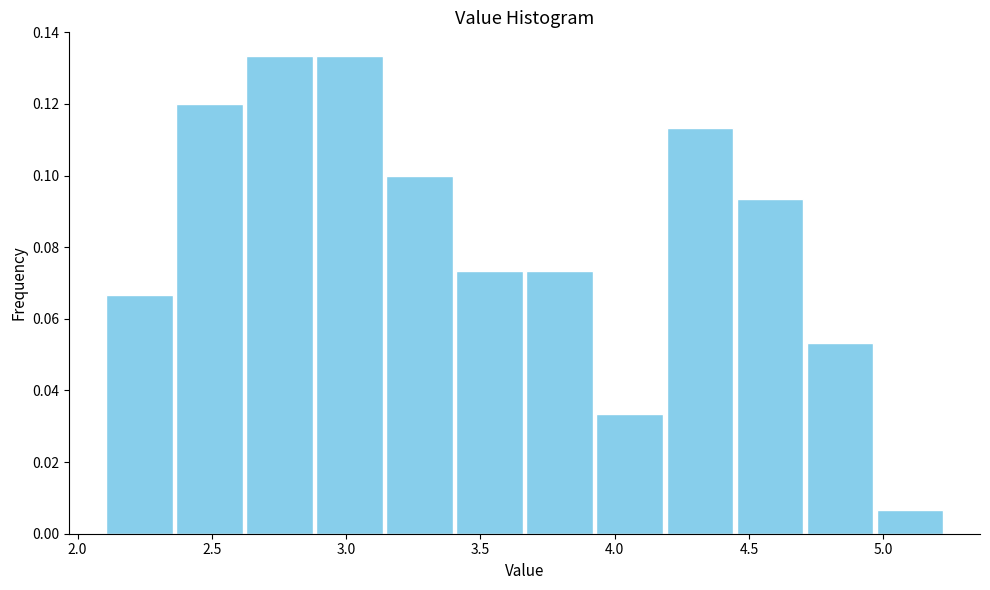

What is the height of the bar covering 4.95 to 5.25 on the x-axis? Neither the bar edges nor the heights are printed on the chart, so give them approximately, as read against the axes.

0.006